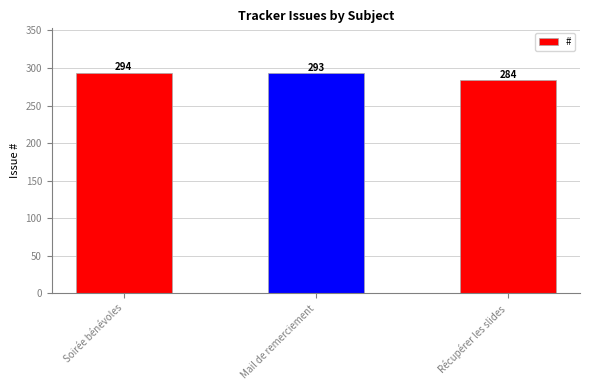

Reading left to right, transcribe all the data shown in this chart.

Soirée bénévoles=294	Mail de remerciement=293	Récupérer les slides=284